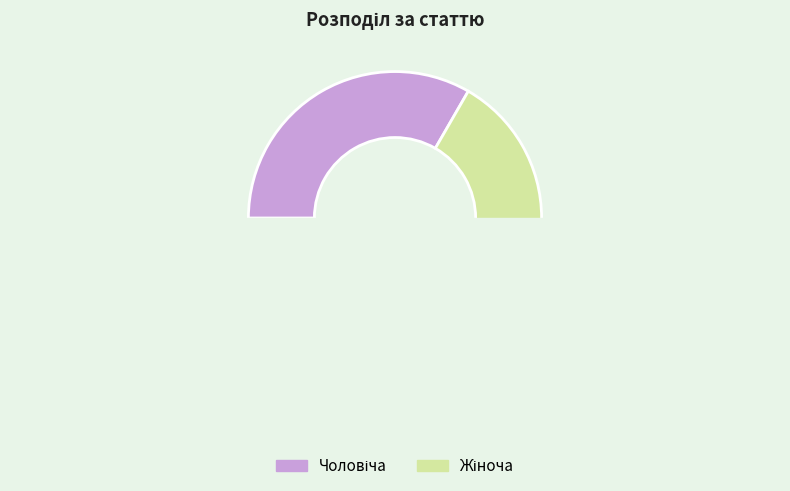

To the nearest percent, what is the combined percentage of Жіноча and Чоловіча?

100%